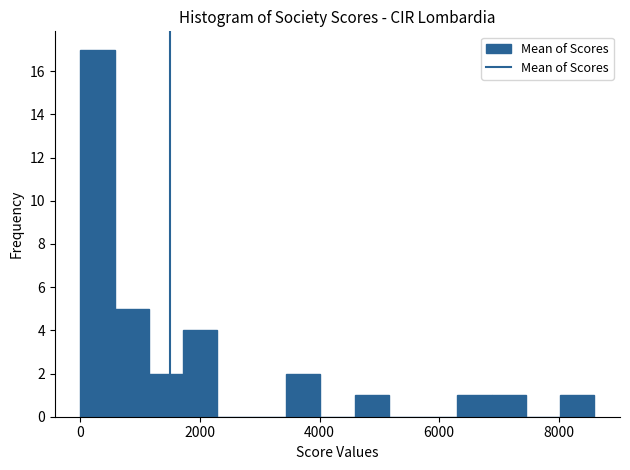

Read against the x-axis, roughly where is the centre of the tallest bar?

200